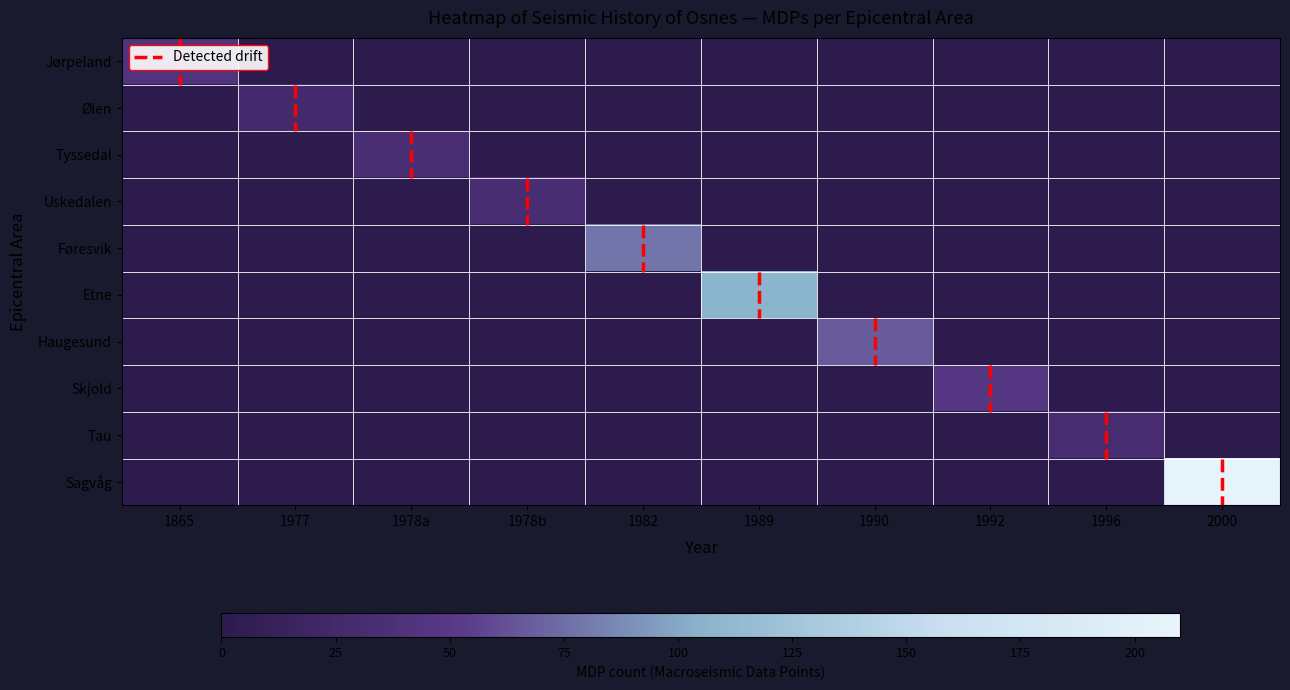

Reading left to right, what are all the values shown in this chart?

Jørpeland: 42	0	0	0	0	0	0	0	0	0
Ølen: 0	27	0	0	0	0	0	0	0	0
Tyssedal: 0	0	33	0	0	0	0	0	0	0
Uskedalen: 0	0	0	32	0	0	0	0	0	0
Føresvik: 0	0	0	0	78	0	0	0	0	0
Etne: 0	0	0	0	0	106	0	0	0	0
Haugesund: 0	0	0	0	0	0	67	0	0	0
Skjold: 0	0	0	0	0	0	0	46	0	0
Tau: 0	0	0	0	0	0	0	0	31	0
Sagvåg: 0	0	0	0	0	0	0	0	0	207